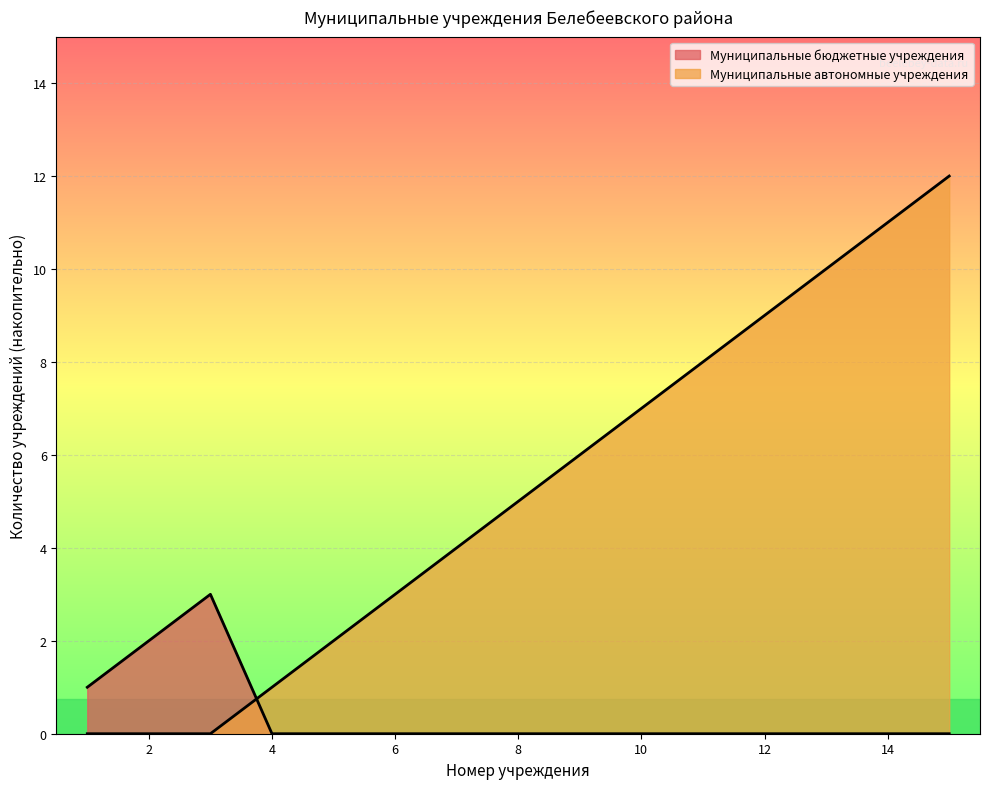

What value does the Муниципальные автономные учреждения series have at 2023-01-19?

12